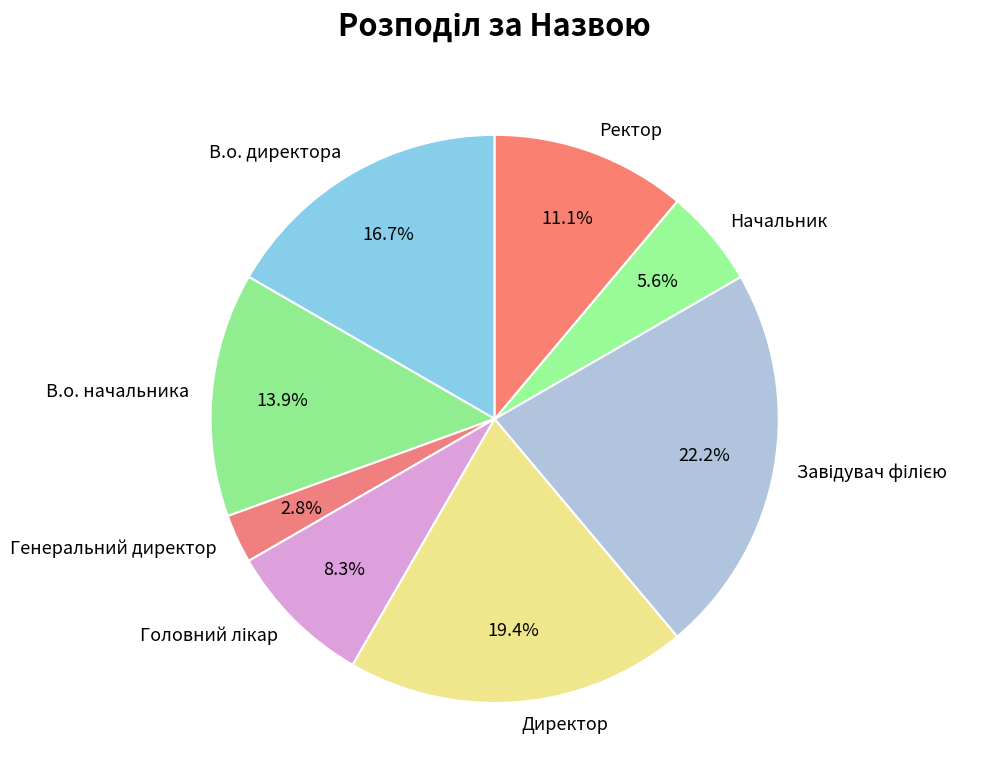

Which category has the smallest portion of the pie?

Генеральний директор